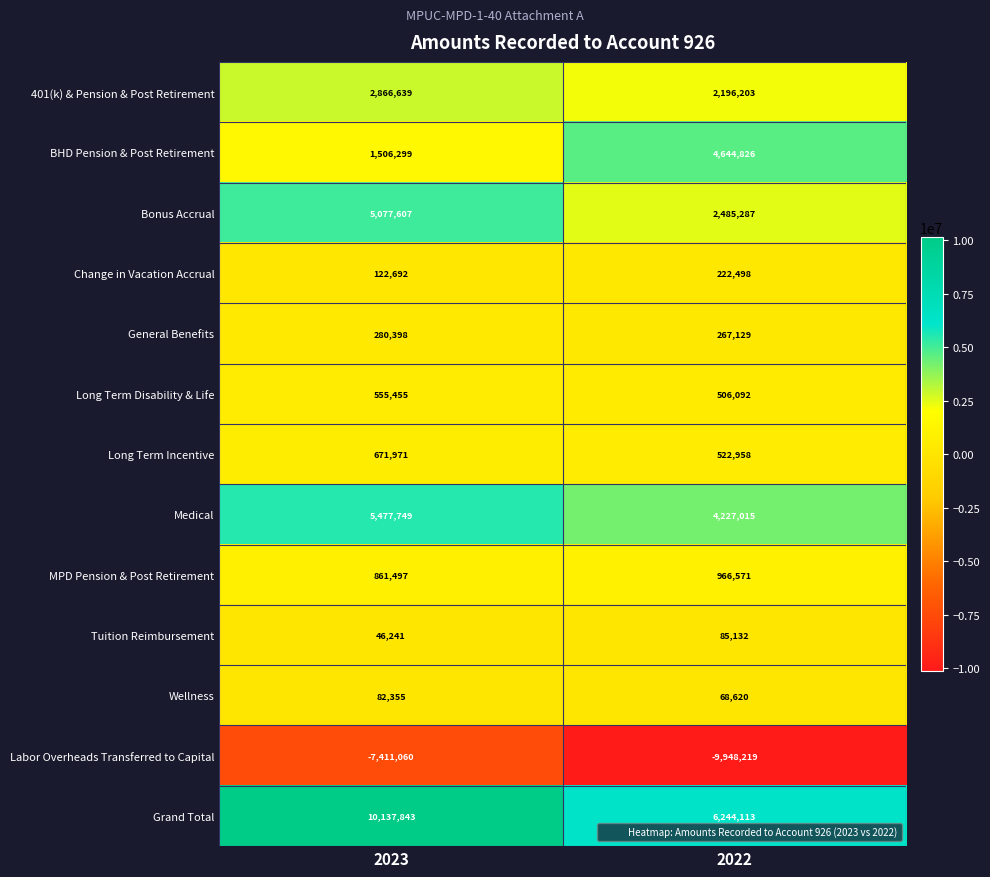

True or false: Tuition Reimbursement has a value of 75313 at 2023.

False